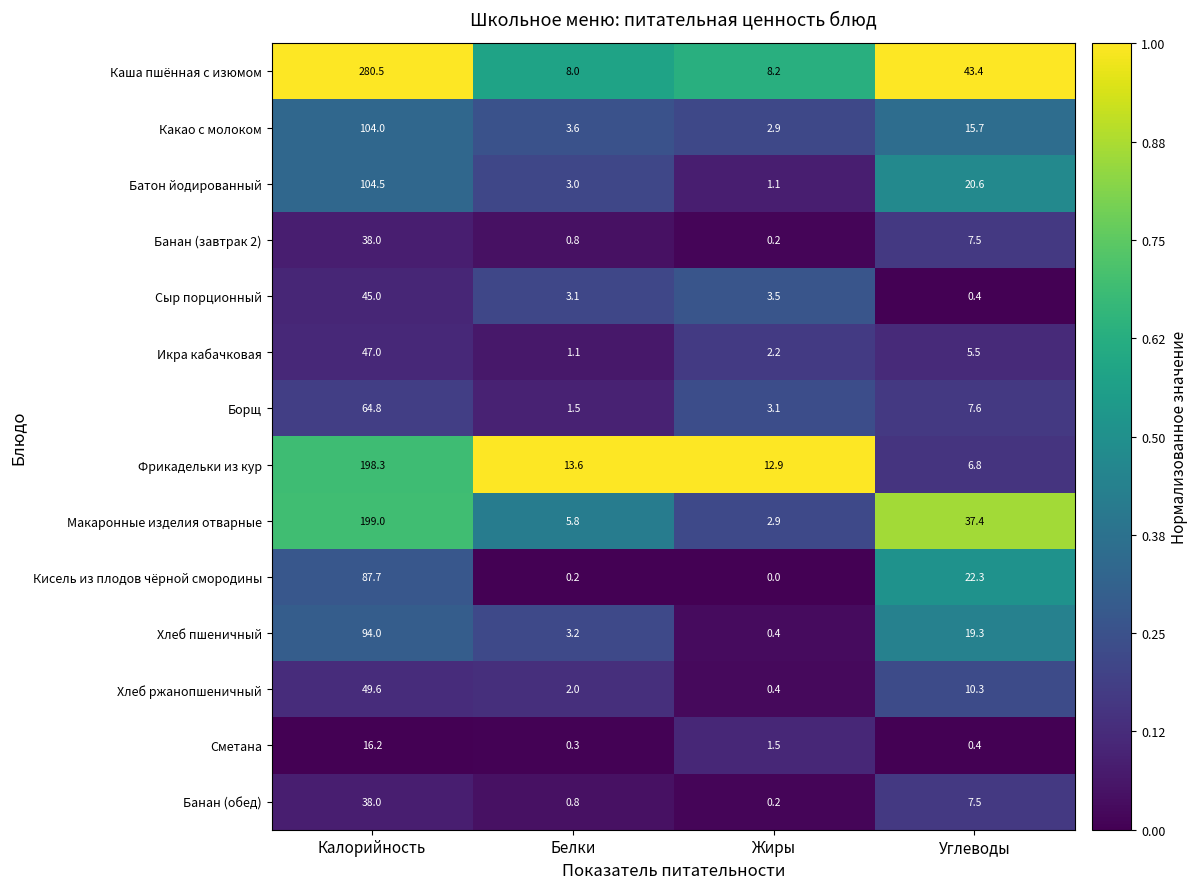

The Фрикадельки из кур series shows 12.9 at Жиры. True or false?

True